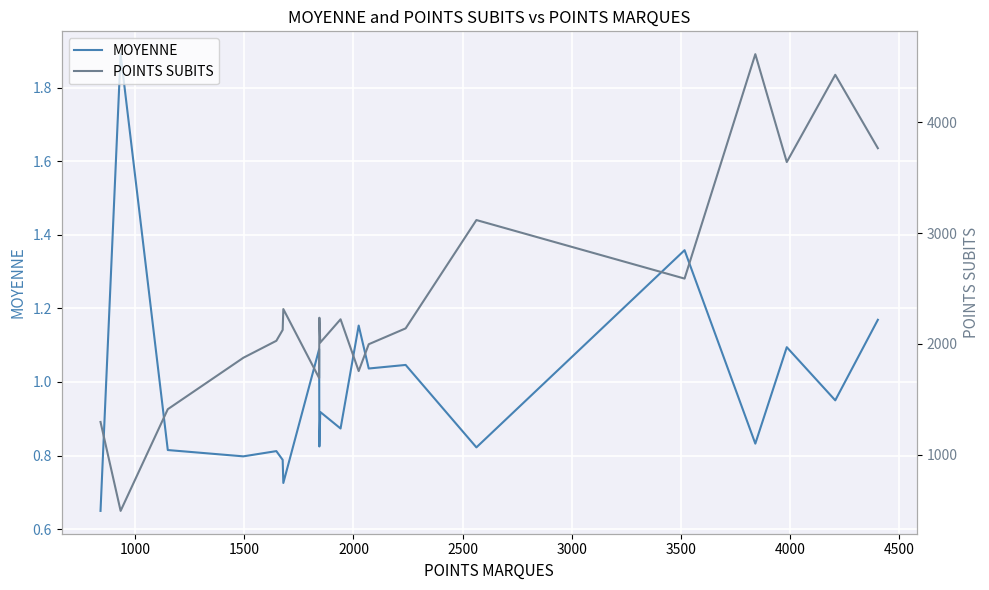

What is the difference between the maximum and minimum values in the POINTS SUBITS series?

4119.0